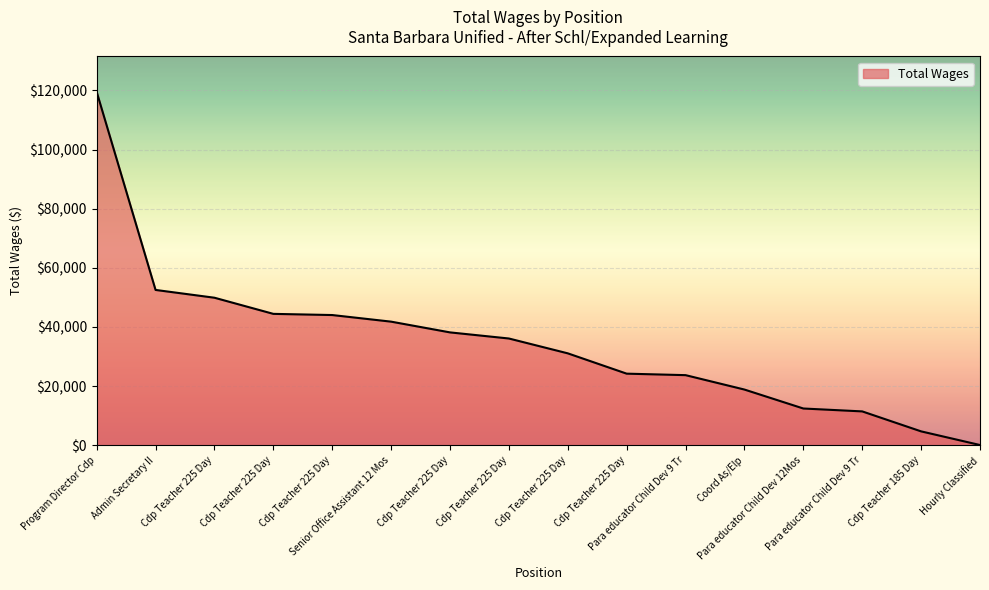

Does the chart have visible grid lines?

Yes